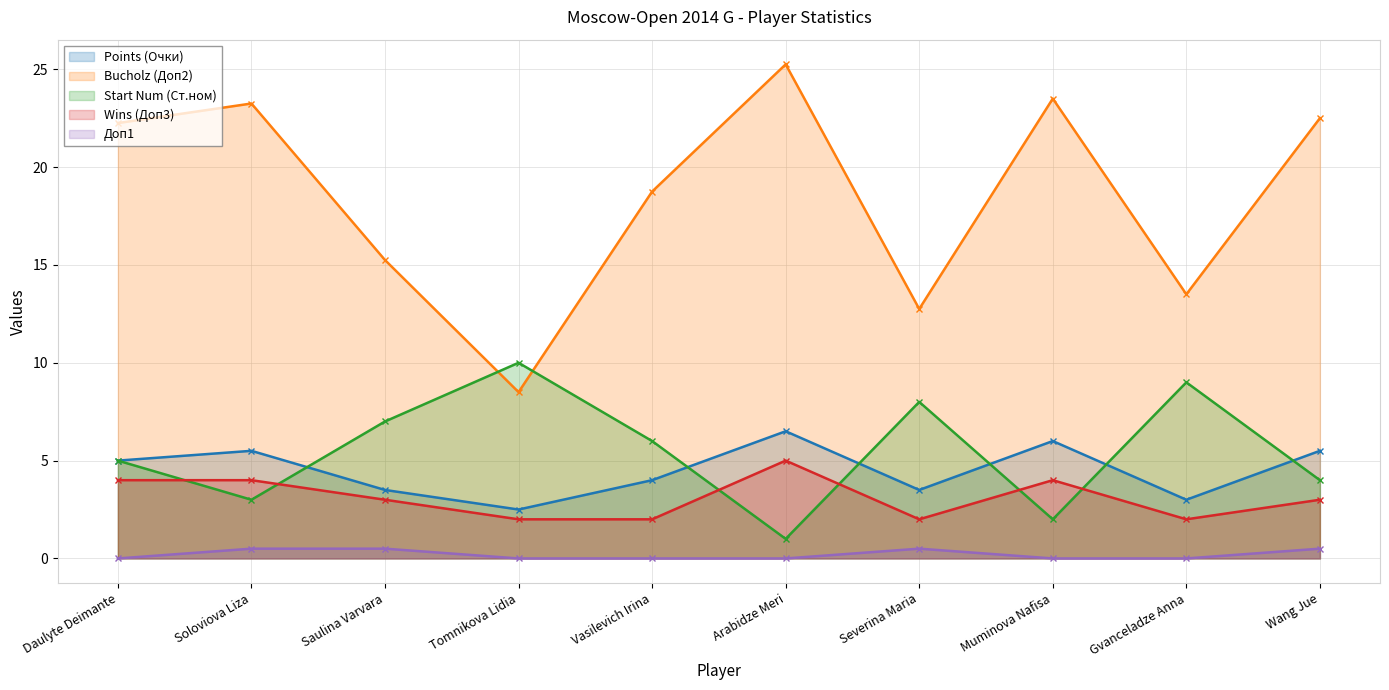

What is the sum of all Points (Очки) values?

45.0